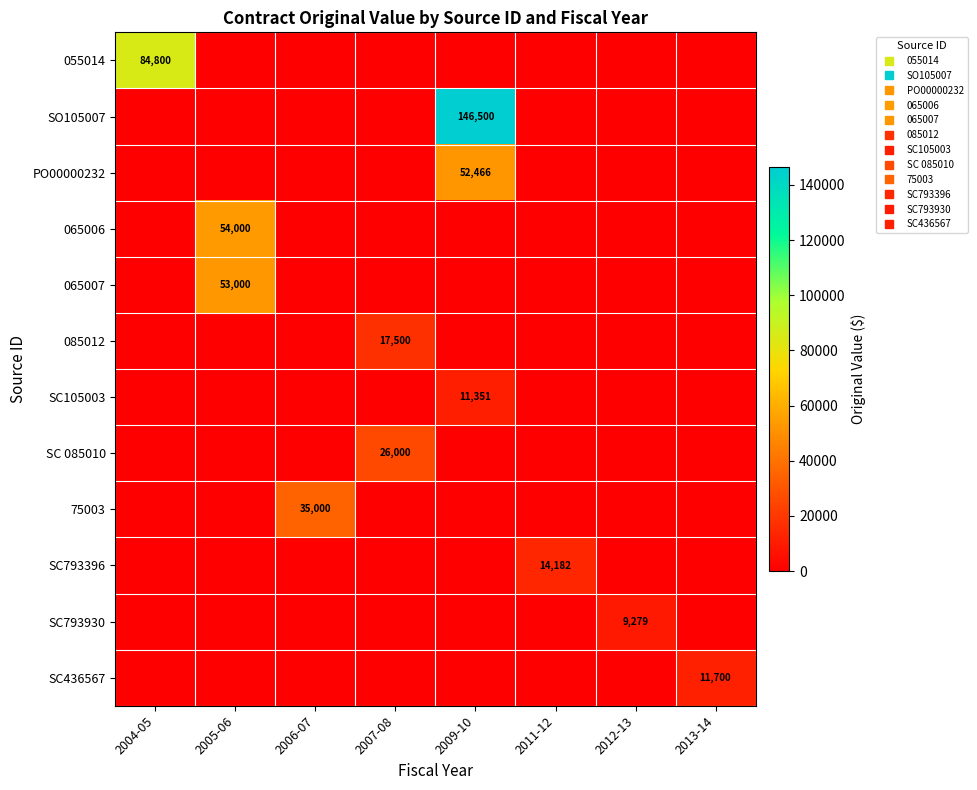

The value of PO00000232 at 2006-07 is -24990.3. True or false?

False